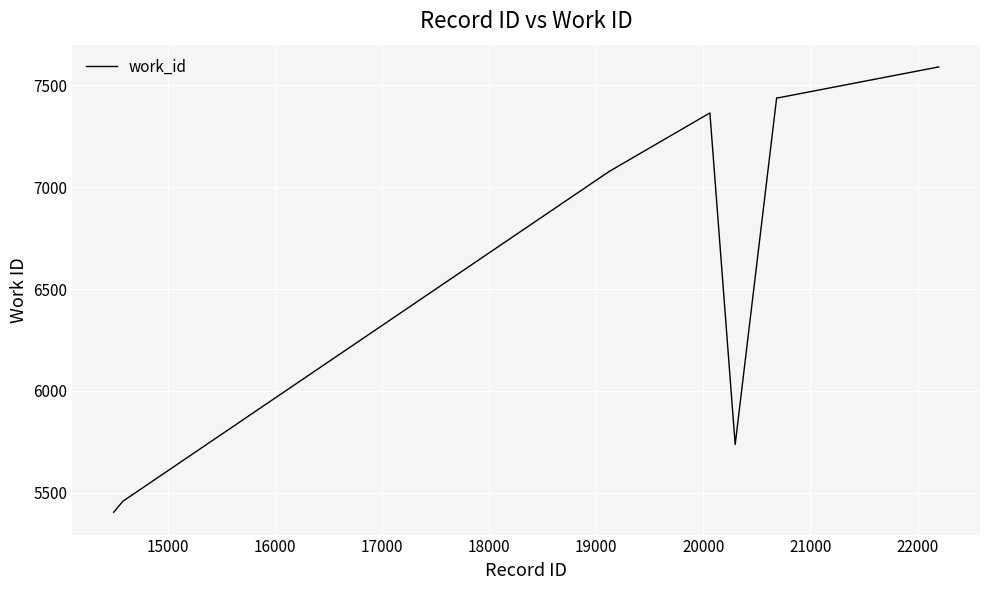

Does the chart display data point markers on the line(s)?

No